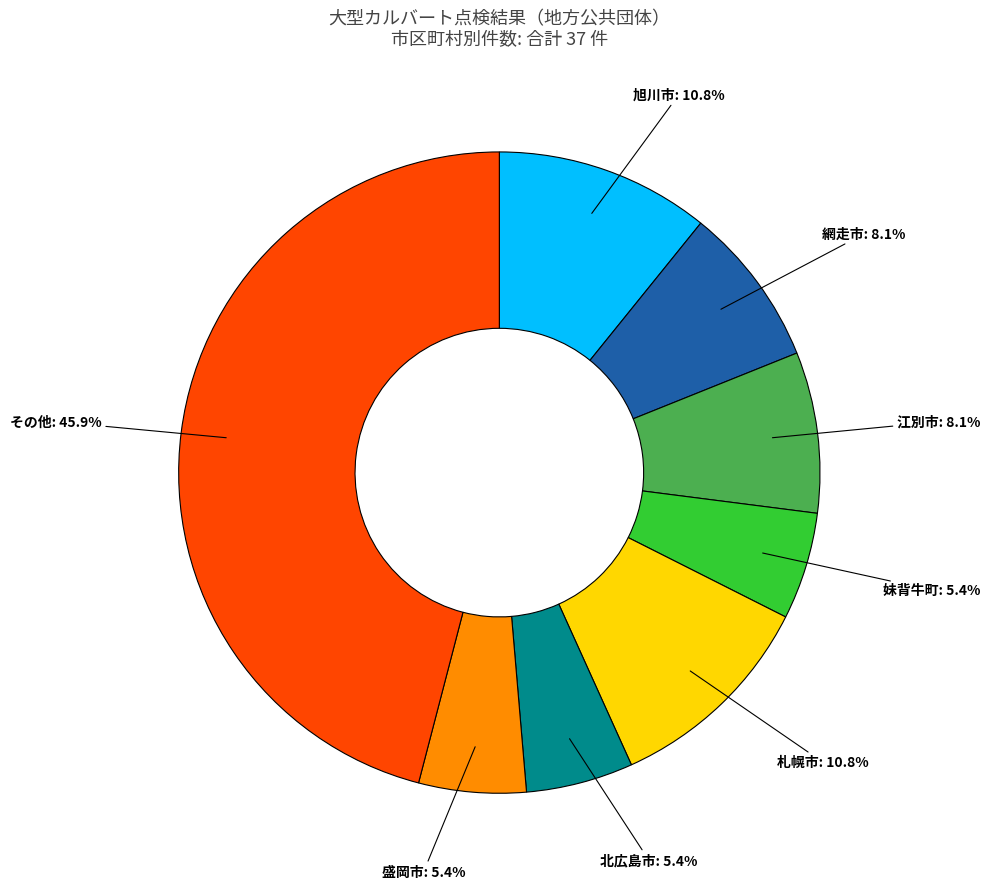

Combined, what portion of the pie is 盛岡市 and 妹背牛町?

10.8%